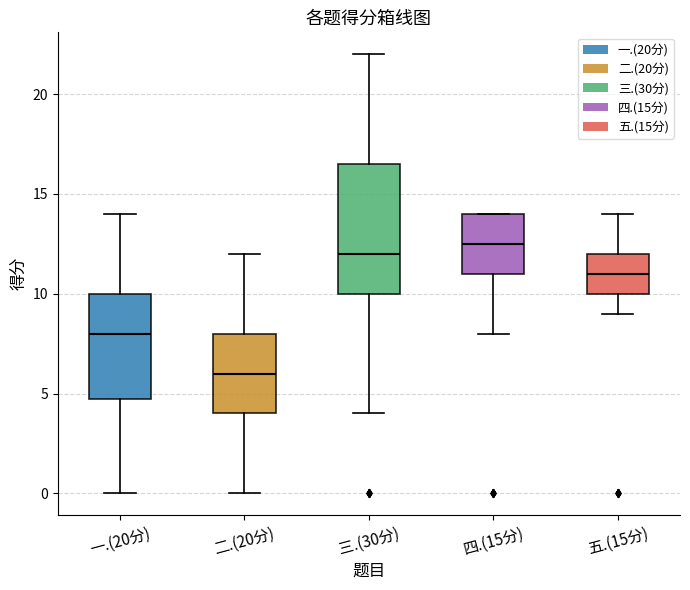

Reading left to right, read every box against the y-axis: the position of its median line, the range the box covers, and the ends of its whiskers. The values are not printed on the chart, so give them approximately, as read against the axis.

一.(20分): median 8.0, box 5.0 to 10.0, whiskers 0.0 to 14.0
二.(20分): median 6.0, box 4.0 to 8.0, whiskers 0.0 to 12.0
三.(30分): median 12.0, box 10.0 to 16.5, whiskers 4.0 to 22.0
四.(15分): median 12.5, box 11.0 to 14.0, whiskers 8.0 to 14.0
五.(15分): median 11.0, box 10.0 to 12.0, whiskers 9.0 to 14.0